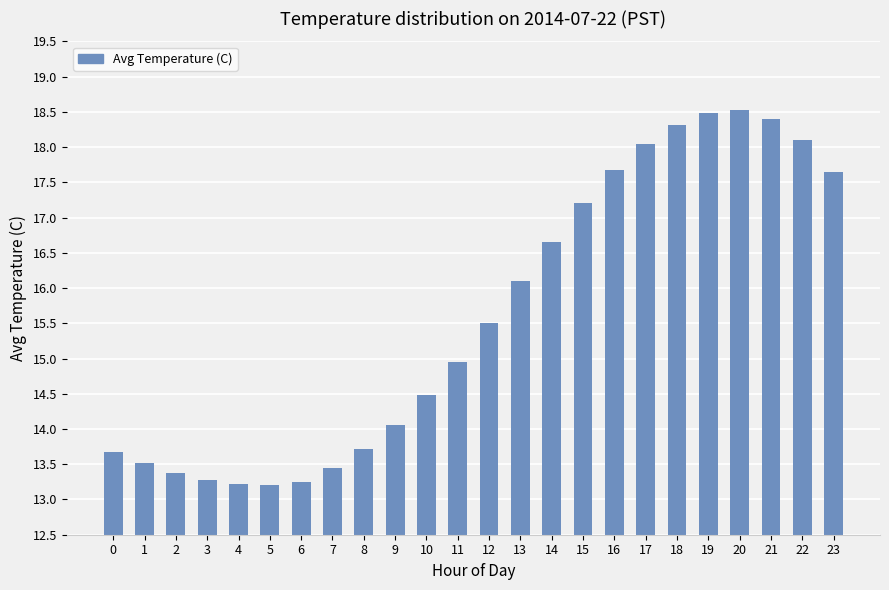

What is the sum of all values?

374.8